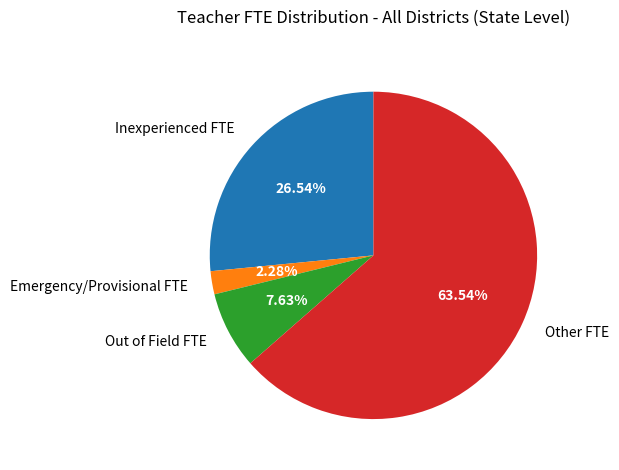

To the nearest percent, what is the average slice percentage?

25%